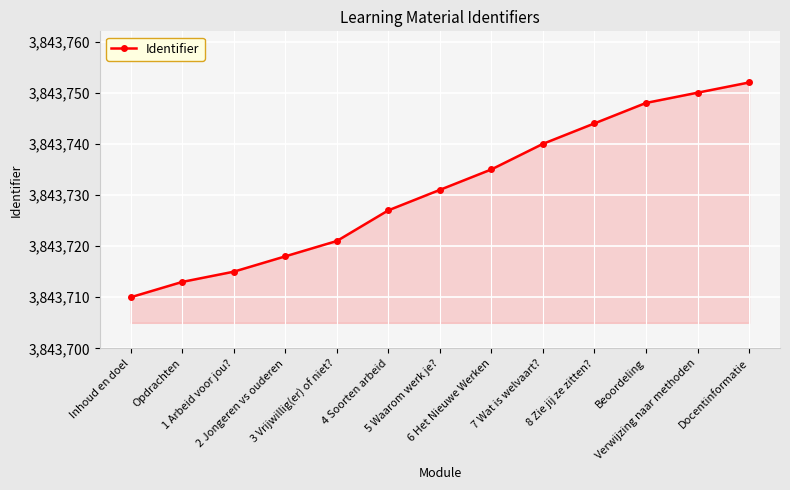

Does the chart have visible grid lines?

Yes